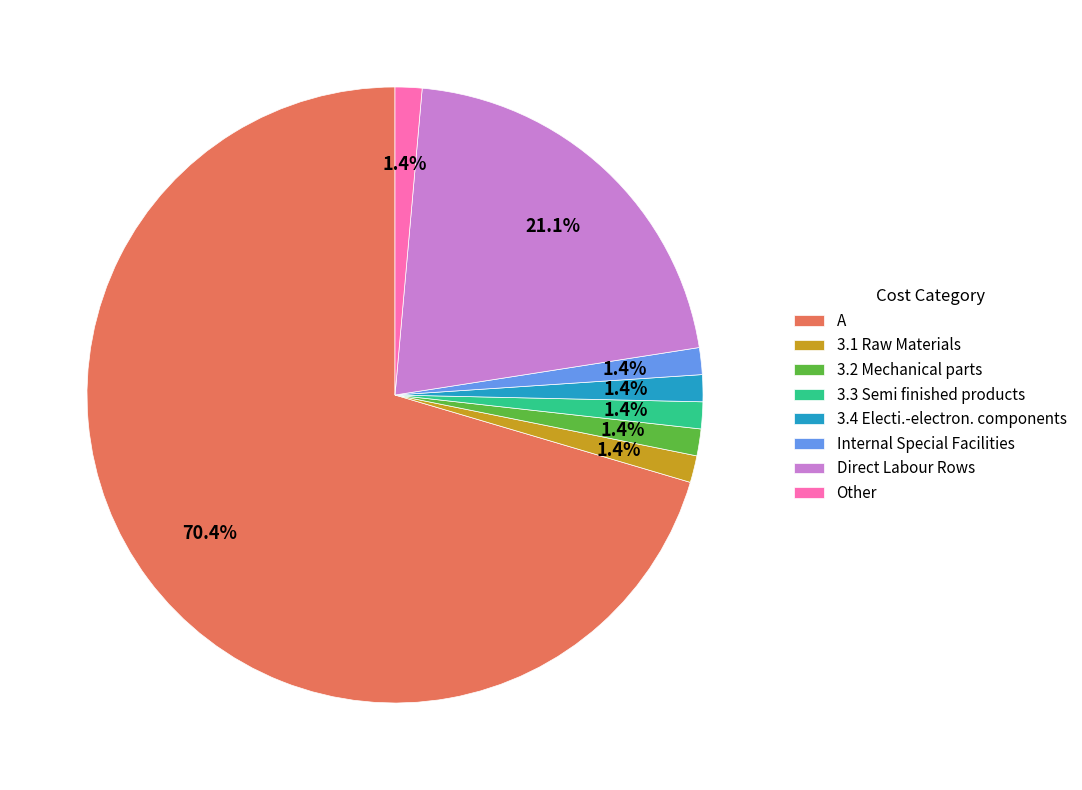

To the nearest percent, what is the difference between the largest and smallest slice percentages?

69%